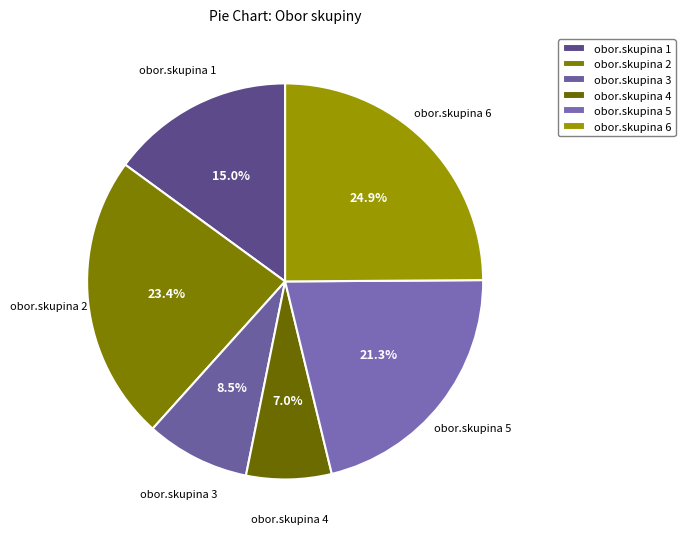

Is there a majority slice in this chart?

No